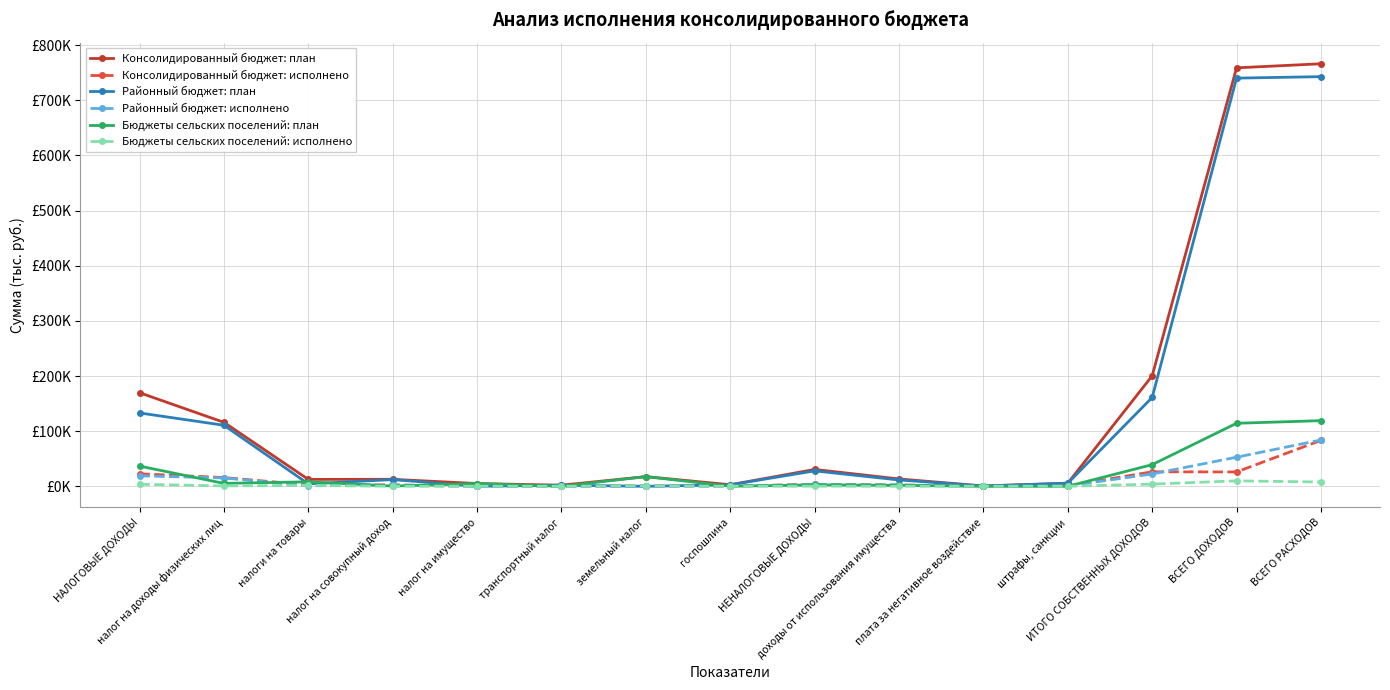

What are all the series names shown in the legend?

Консолидированный бюджет: план, Консолидированный бюджет: исполнено, Районный бюджет: план, Районный бюджет: исполнено, Бюджеты сельских поселений: план, Бюджеты сельских поселений: исполнено